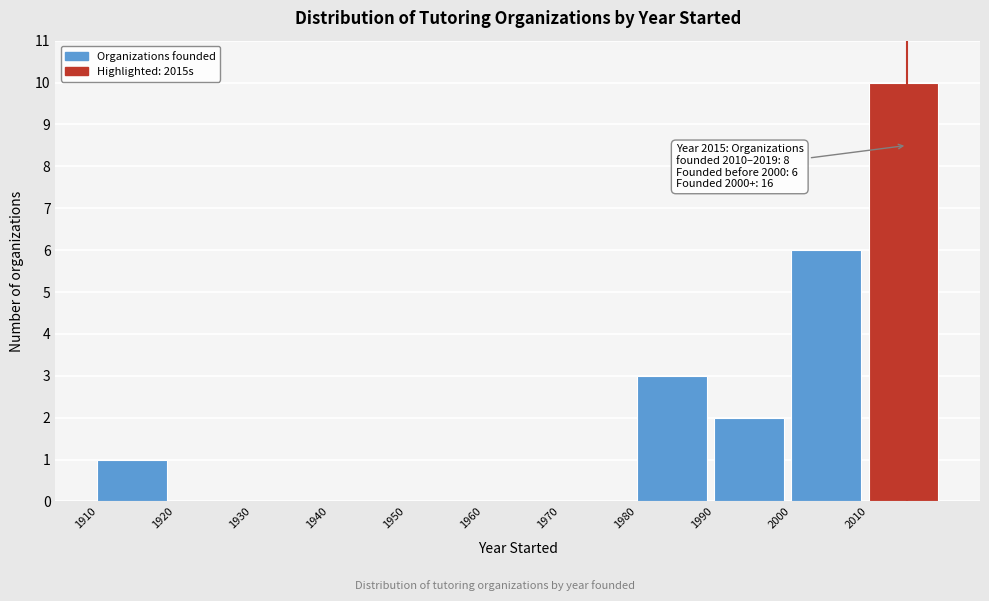

Over which range of the x-axis is the bar tallest?

2010 to 2020